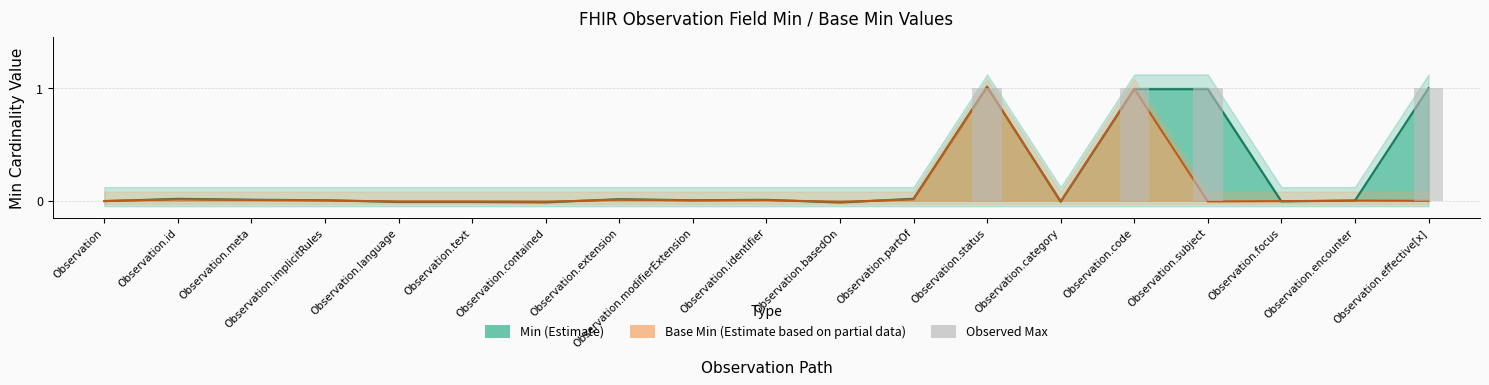

Rank the categories by value from highest to lowest.

Observation.status, Observation.code, Observation.subject, Observation.effective[x], Observation, Observation.id, Observation.meta, Observation.implicitRules, Observation.language, Observation.text, Observation.contained, Observation.extension, Observation.modifierExtension, Observation.identifier, Observation.basedOn, Observation.partOf, Observation.category, Observation.focus, Observation.encounter